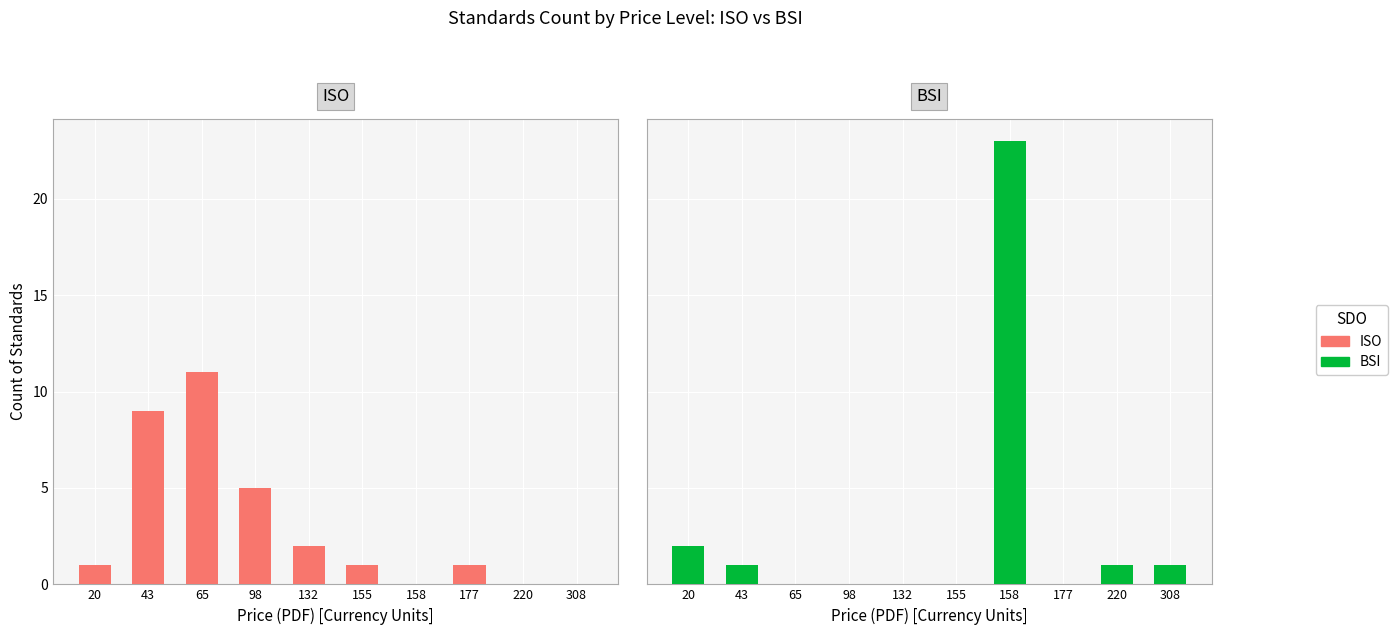

True or false: BSI has a value of 1 at 220.

True